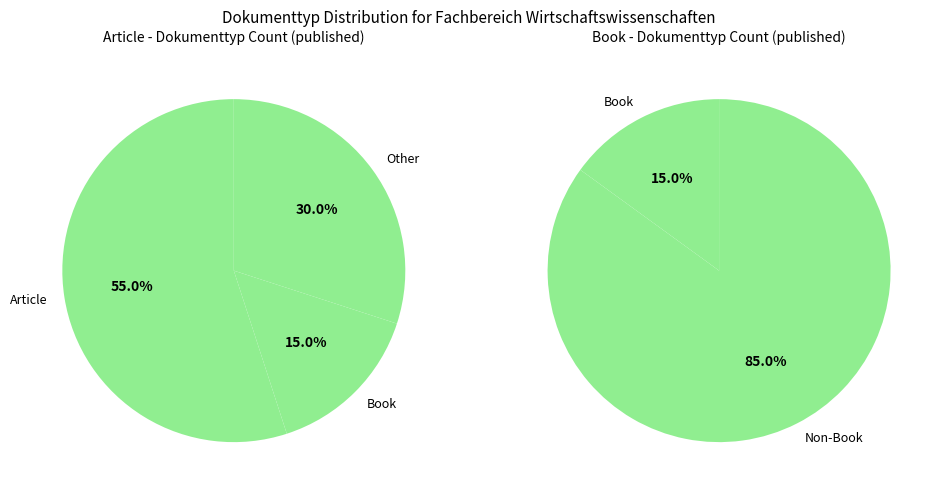

What is the smallest slice in the pie chart?

Book